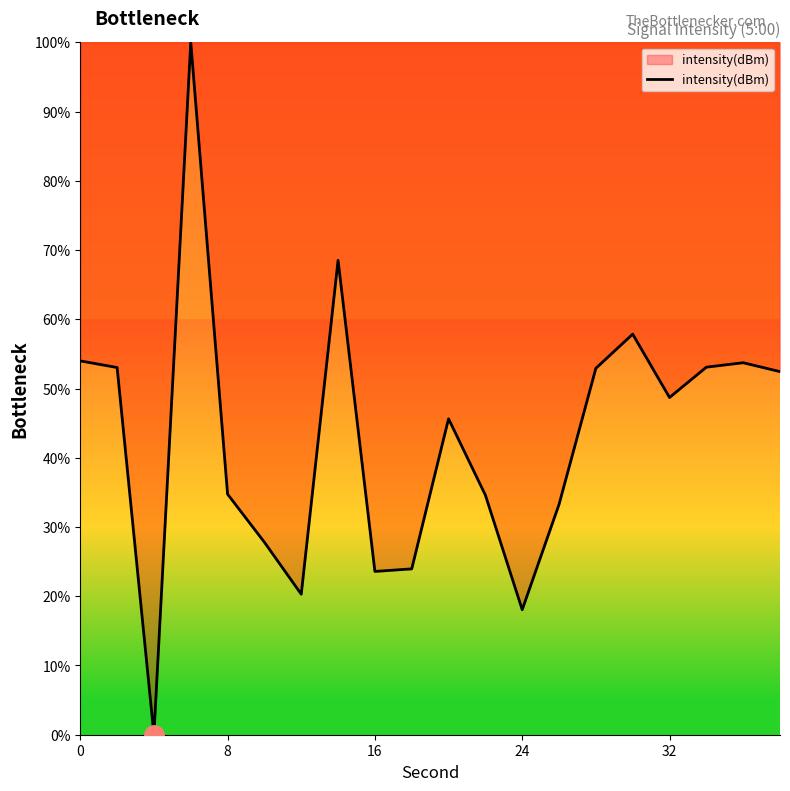

What is the difference between the maximum and minimum values?

100.0